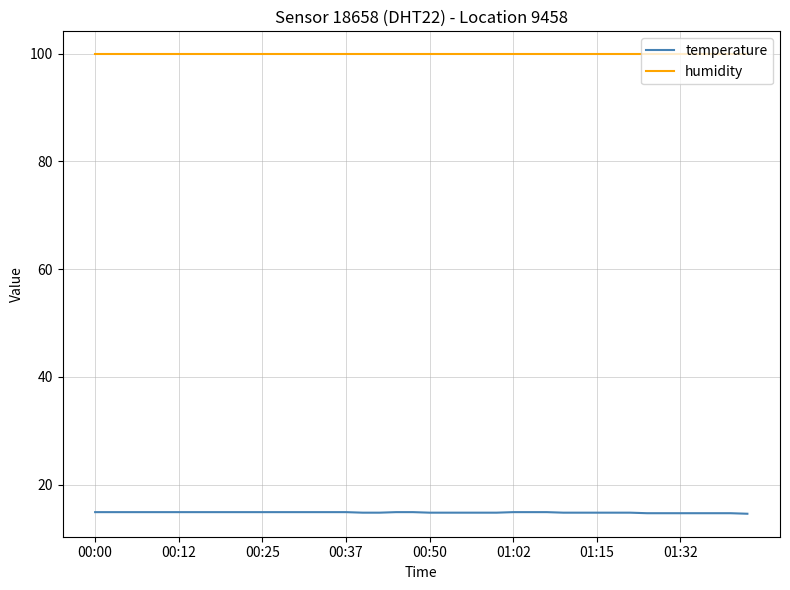

True or false: humidity and temperature cross at least once.

False